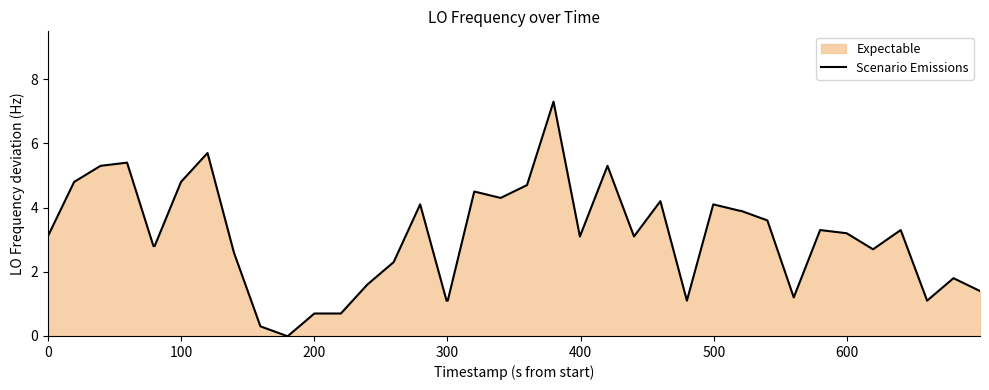

How many values are above zero?

38